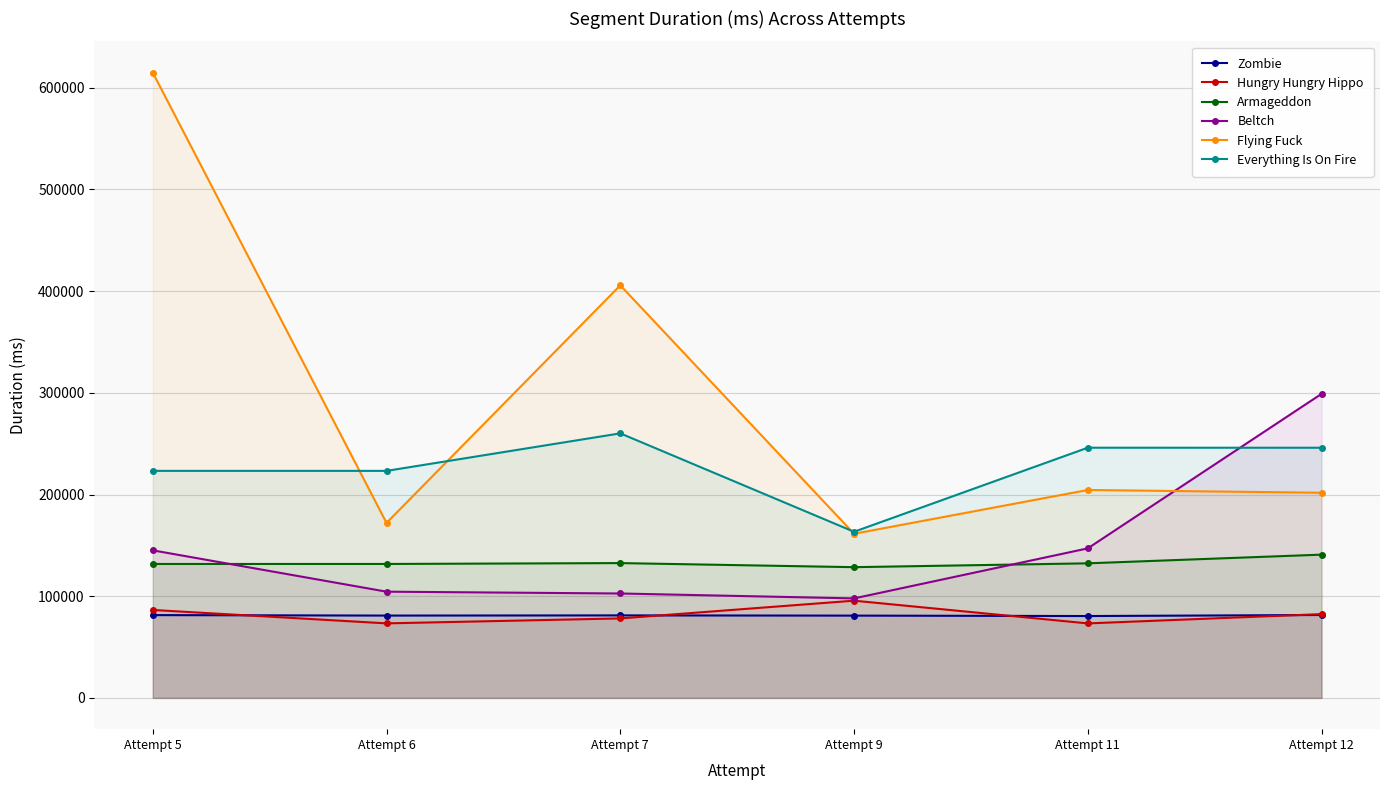

What is the spread (max minus min) of values at Attempt 12?

217457